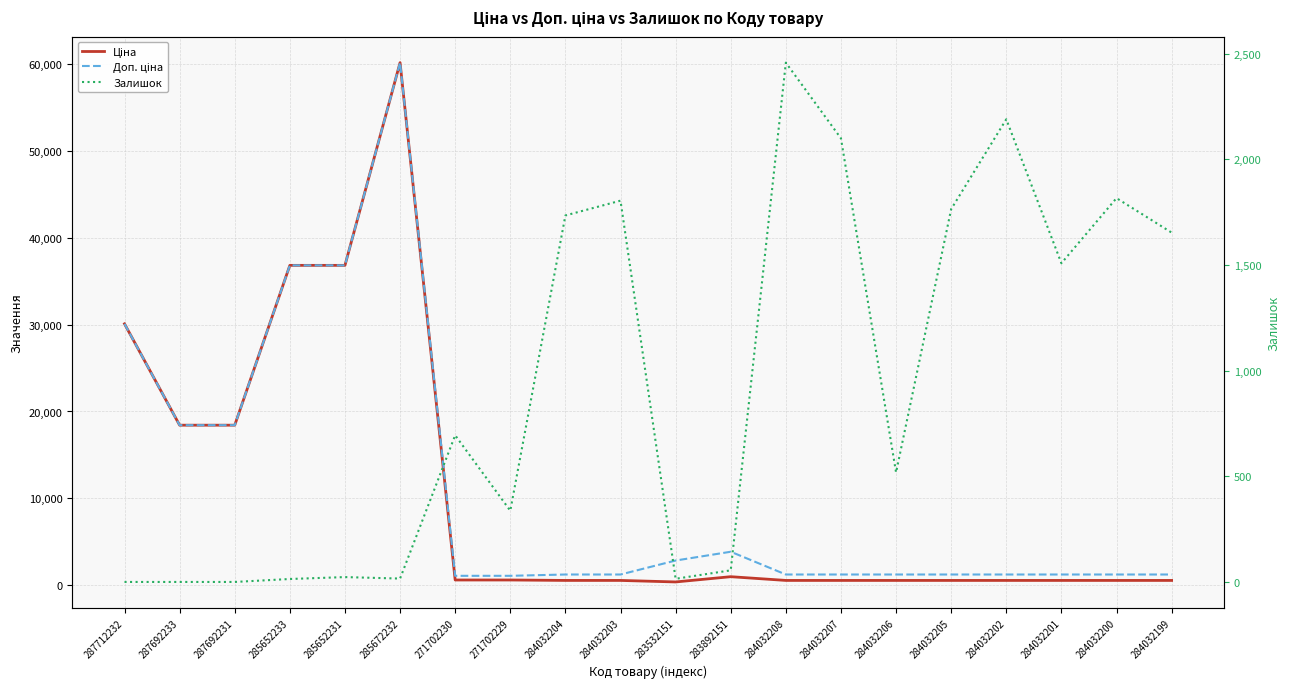

Rank the categories by Залишок value from lowest to highest.

287712232, 287692233, 287692231, 285652233, 283532151, 285672232, 285652231, 283892151, 271702229, 284032206, 271702230, 284032201, 284032199, 284032204, 284032205, 284032203, 284032200, 284032207, 284032202, 284032208